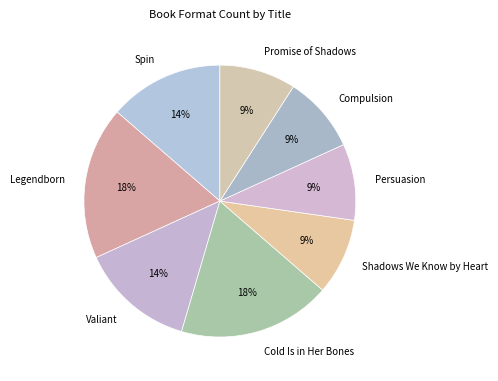

To the nearest percent, what portion does Valiant represent?

14%